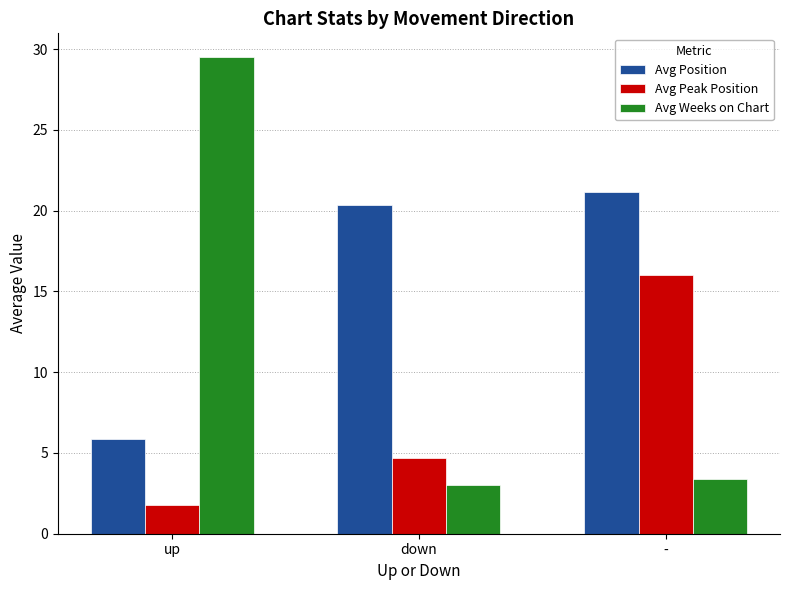

List the labels in order of Avg Position value, largest first.

-, down, up